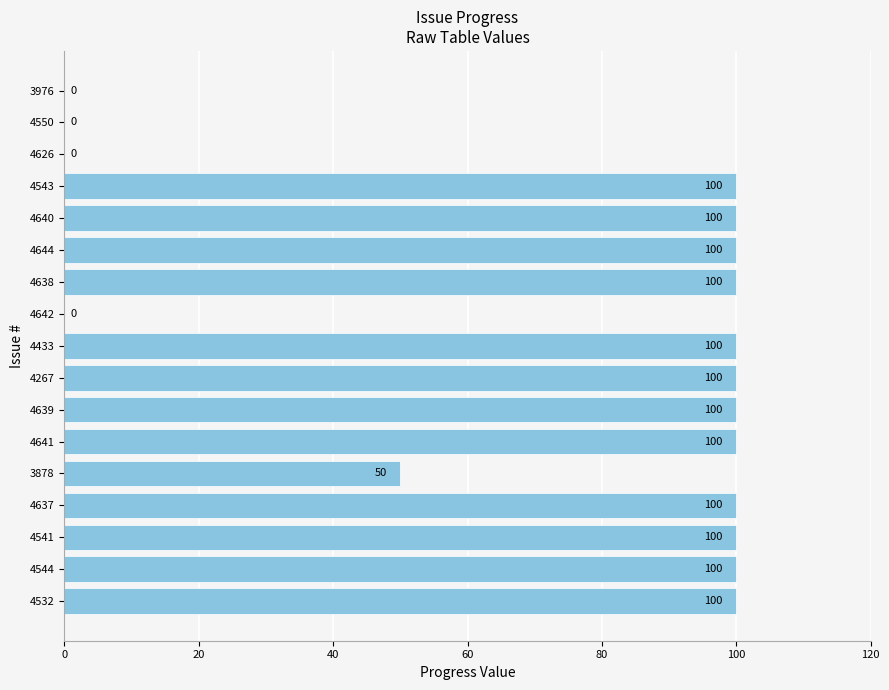

What is the greatest value displayed?

100